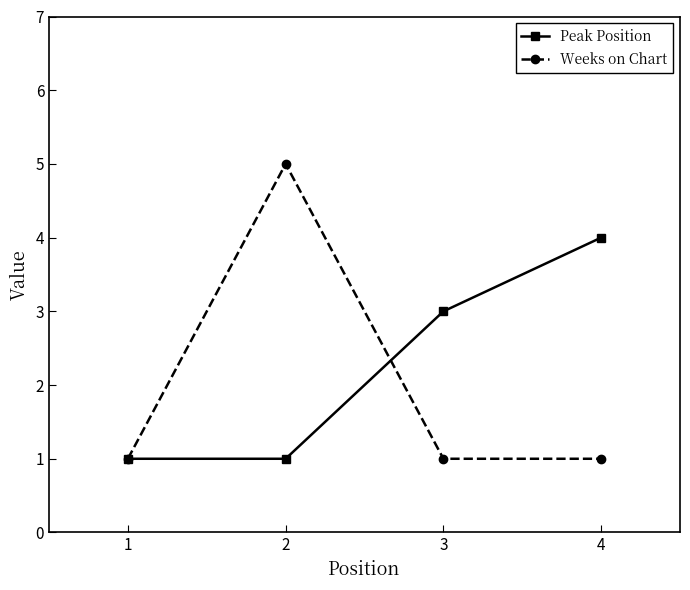

What is the value of the Peak Position point at the 3rd from the left?

3